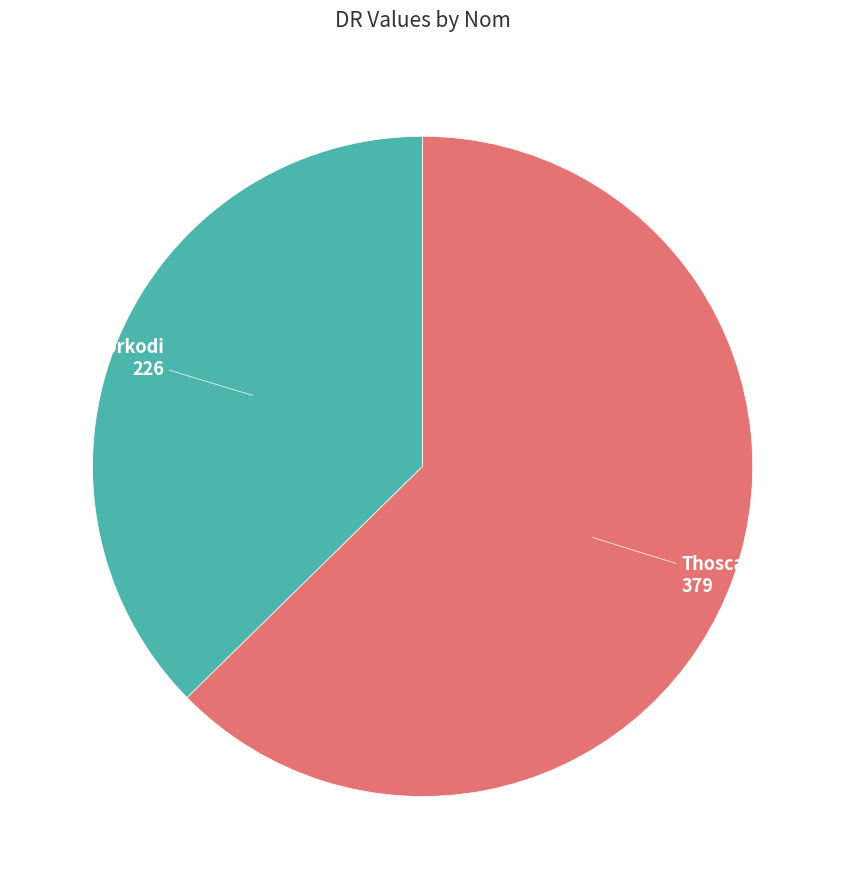

Count the number of slices in the pie.

2